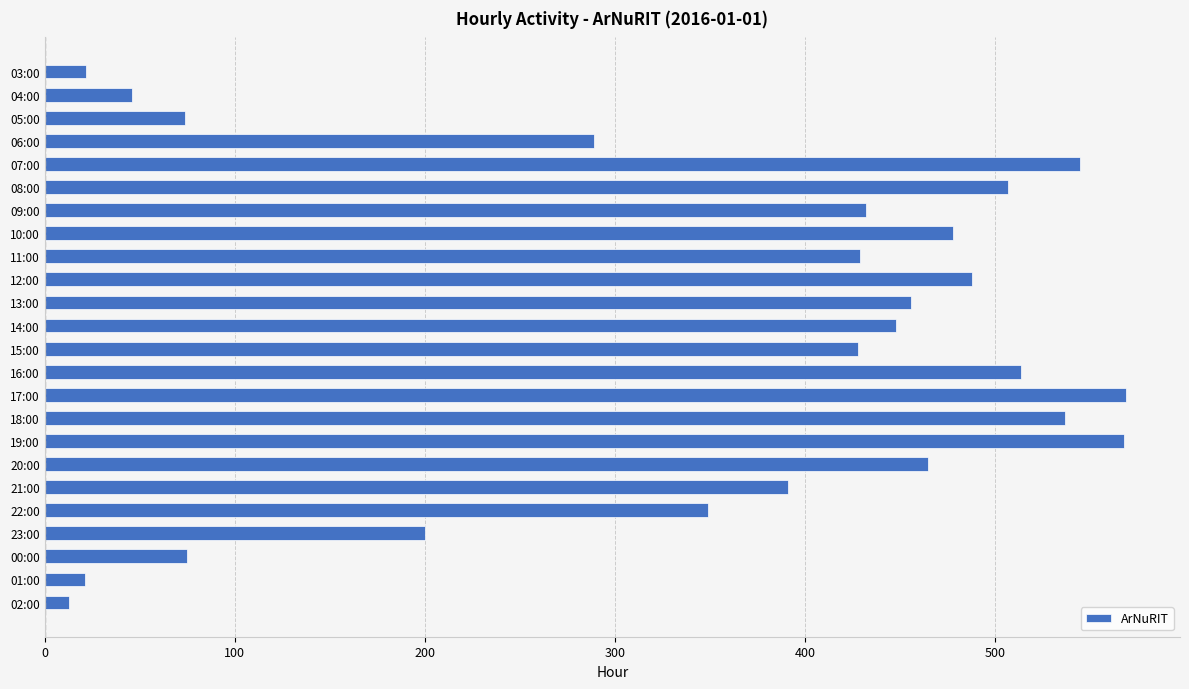

True or false: the data shows 429 at 11:00.

True